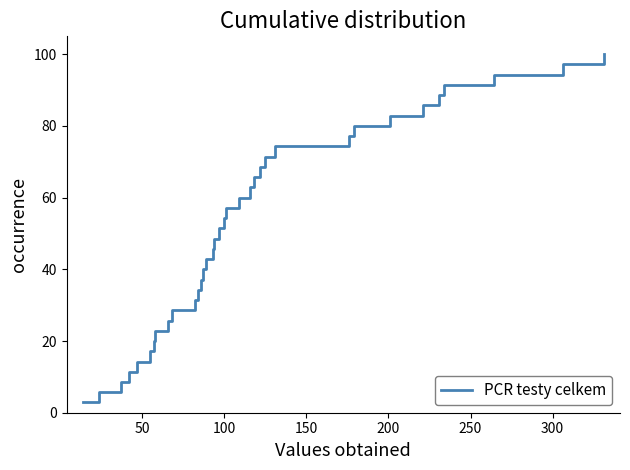

Does the chart display data point markers on the line(s)?

No